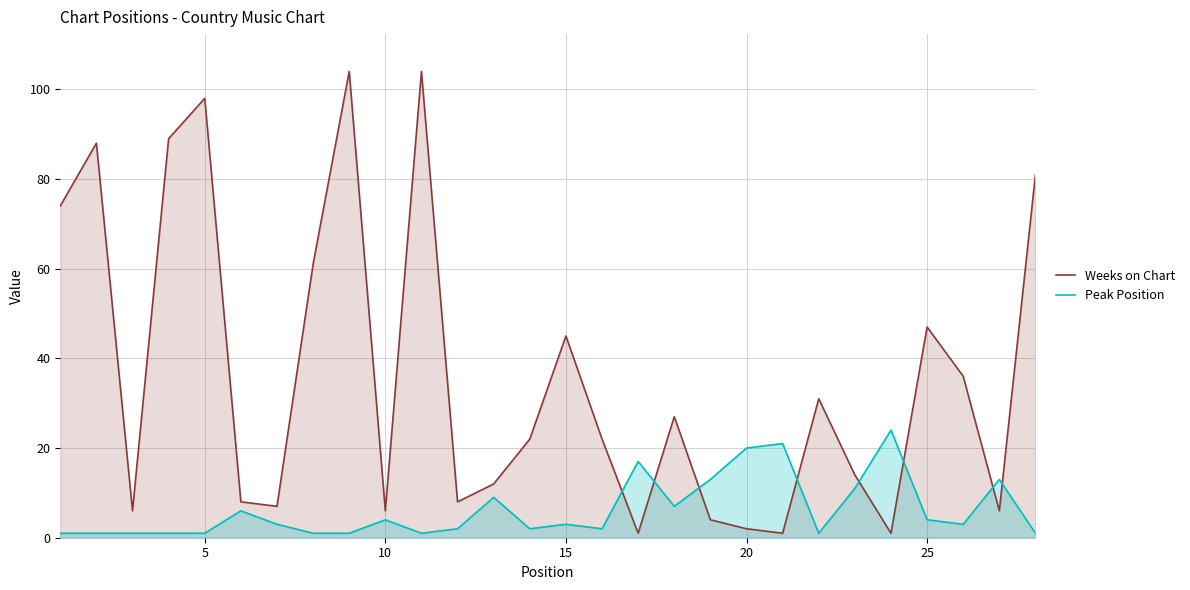

Which series ends up on top after the final intersection of Weeks on Chart and Peak Position?

Weeks on Chart